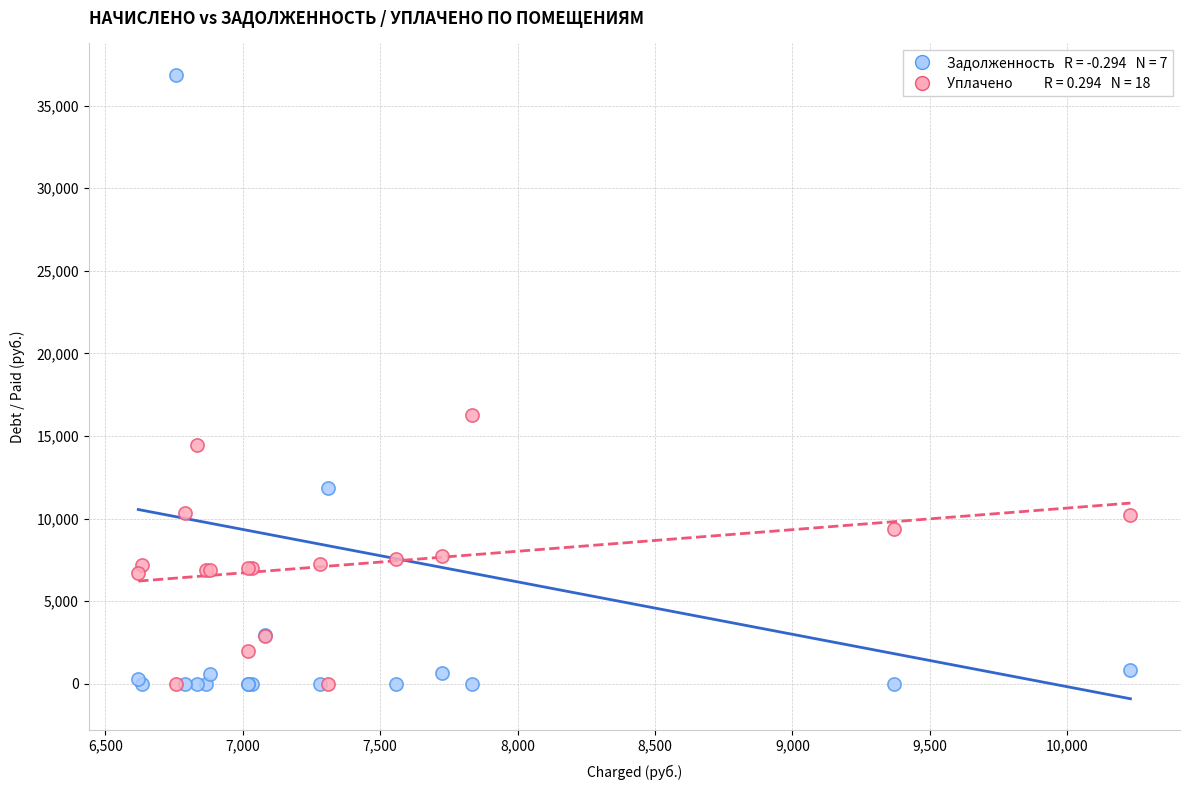

Across all series, what Y value is closest to 18436?

16246.4